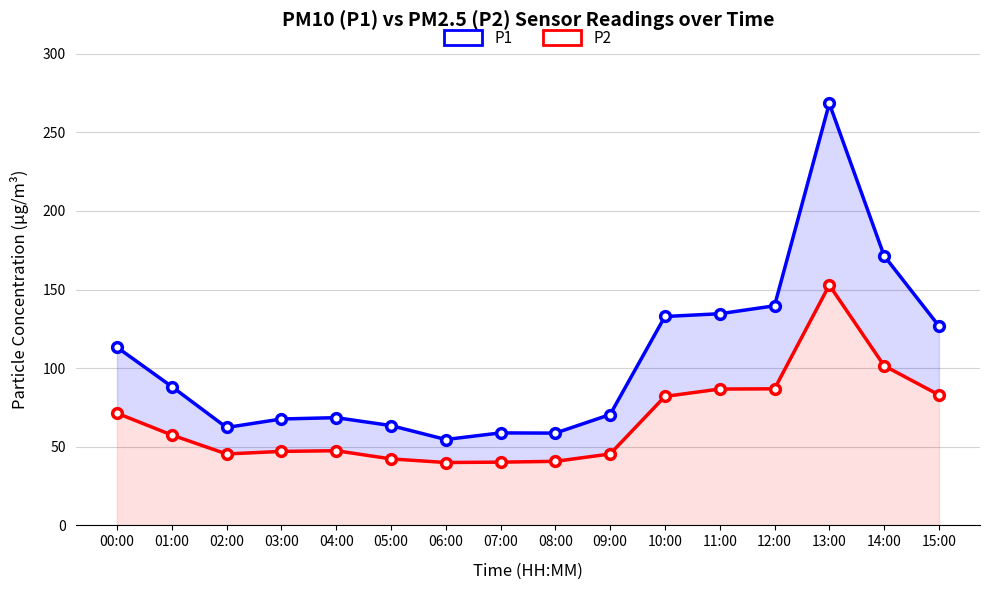

What is the label of the 11th point from the left?

10:00